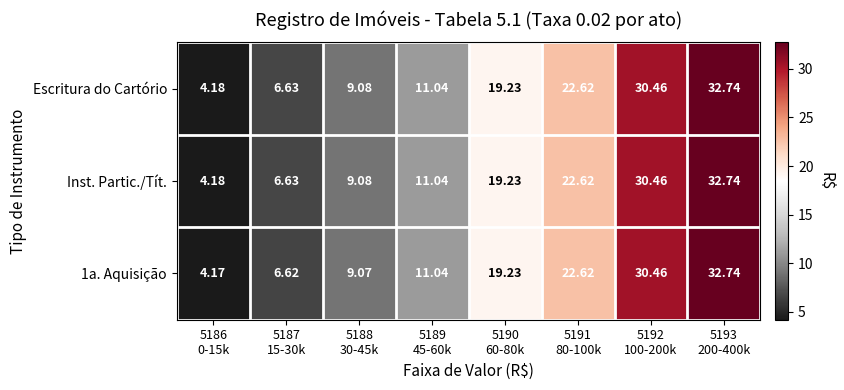

Reading left to right, list all the values displayed in this chart.

Escritura do Cartório: 5186
0-15k=4.2	5187
15-30k=6.6	5188
30-45k=9.1	5189
45-60k=11.0	5190
60-80k=19.2	5191
80-100k=22.6	5192
100-200k=30.5	5193
200-400k=32.7
Inst. Partic./Tít.: 5186
0-15k=4.2	5187
15-30k=6.6	5188
30-45k=9.1	5189
45-60k=11.0	5190
60-80k=19.2	5191
80-100k=22.6	5192
100-200k=30.5	5193
200-400k=32.7
1a. Aquisição: 5186
0-15k=4.2	5187
15-30k=6.6	5188
30-45k=9.1	5189
45-60k=11.0	5190
60-80k=19.2	5191
80-100k=22.6	5192
100-200k=30.5	5193
200-400k=32.7